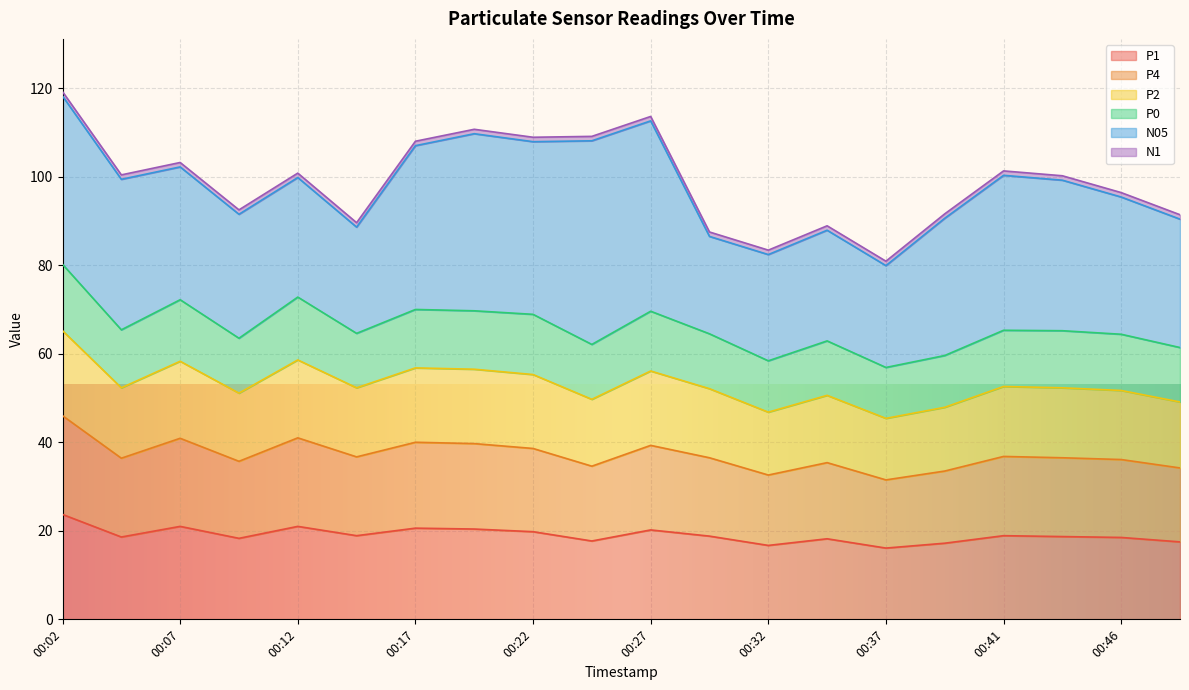

Which category has the highest value in the P1 series?

00:02